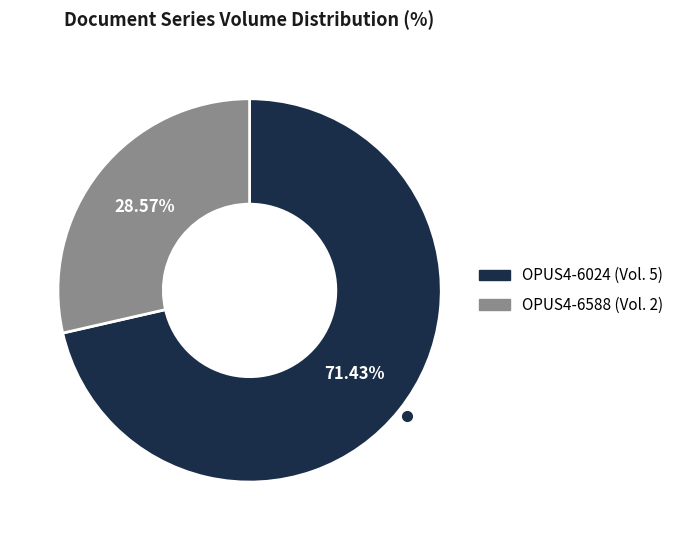

Between OPUS4-6024 and OPUS4-6588, which is larger?

OPUS4-6024